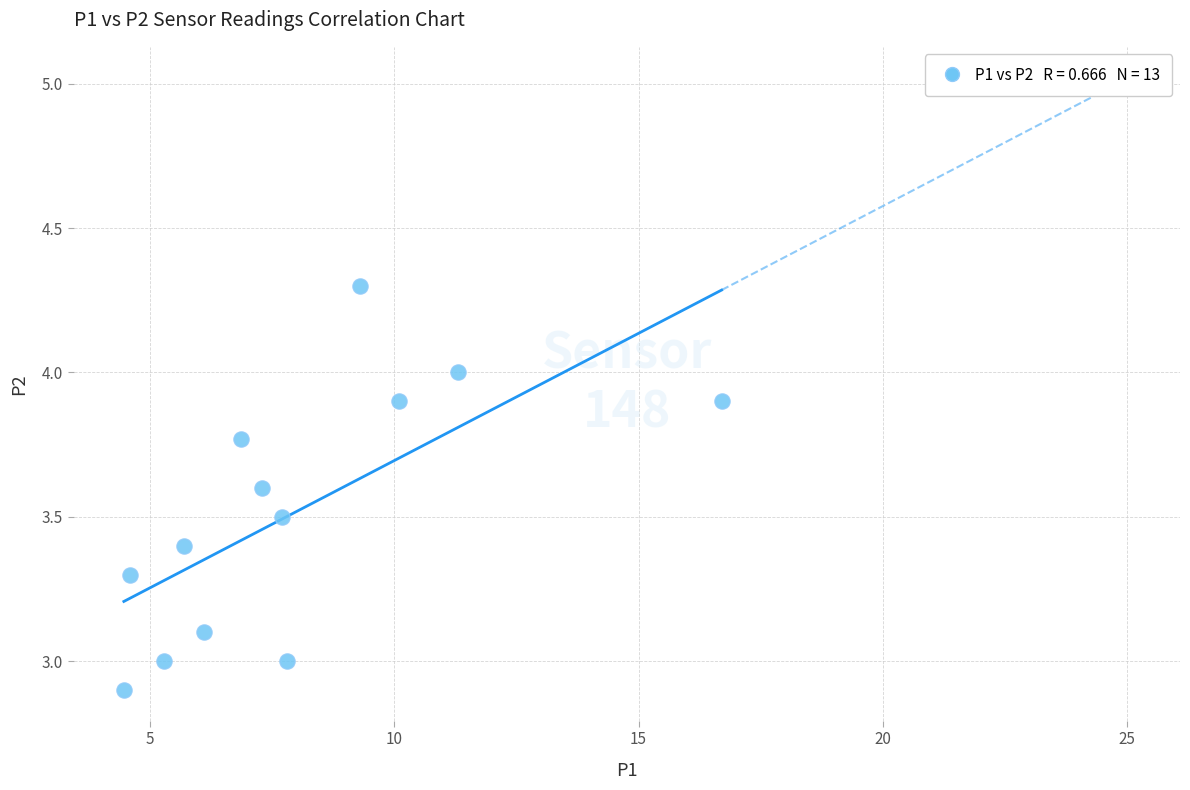

What is the range of Y values (max minus min)?

1.4